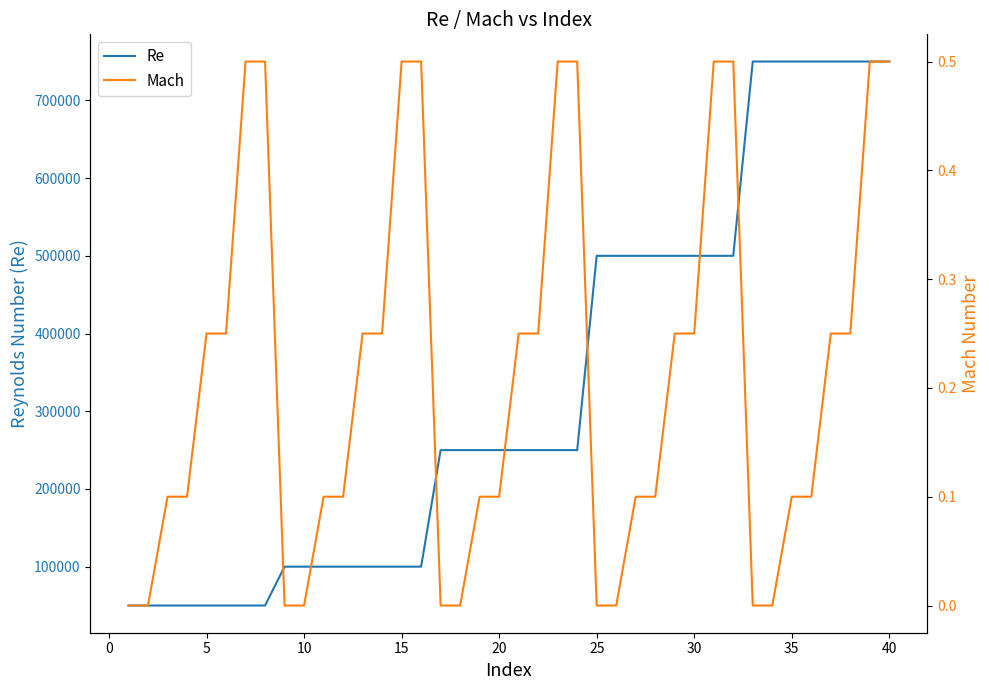

True or false: Re has more than 0 points higher than both neighbors.

False